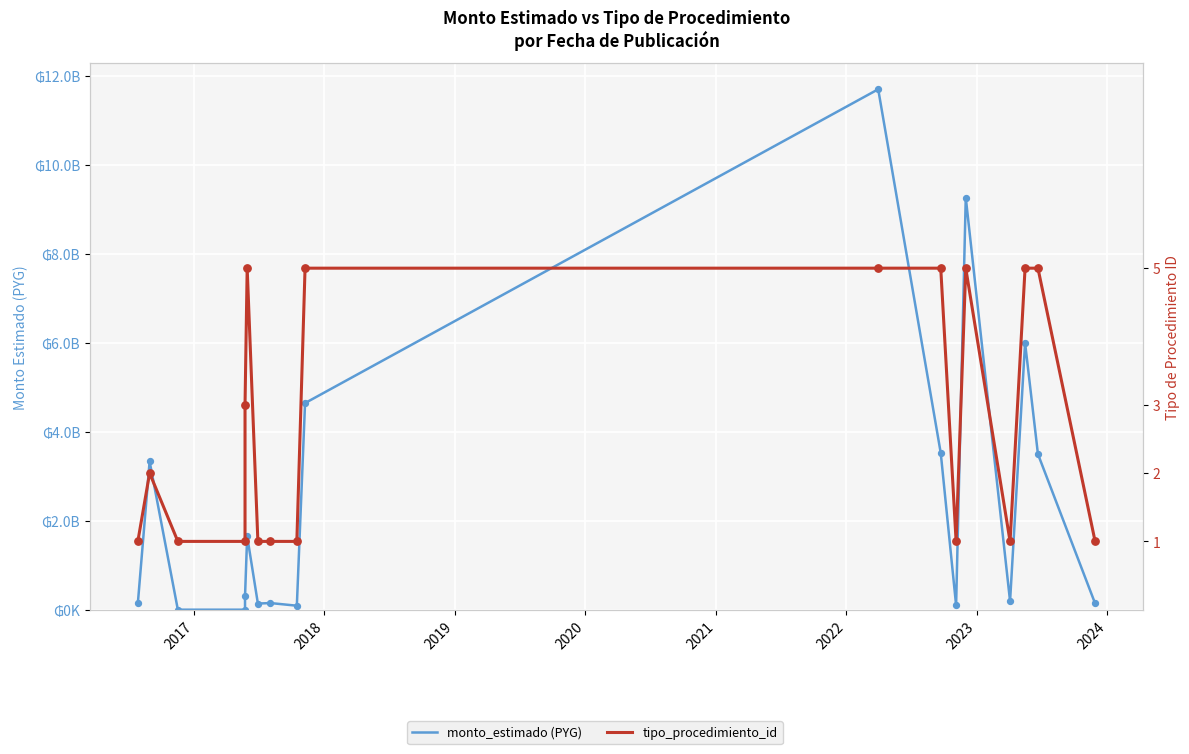

At how many categories does at least one series exceed 11548683443?

1